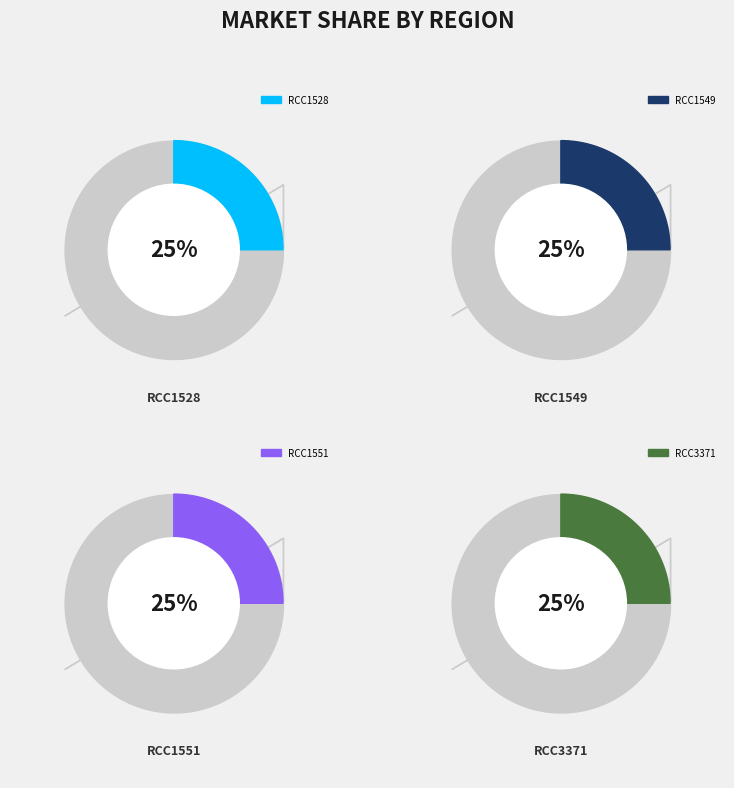

To the nearest percent, what percentage of the pie is RCC3371?

25%